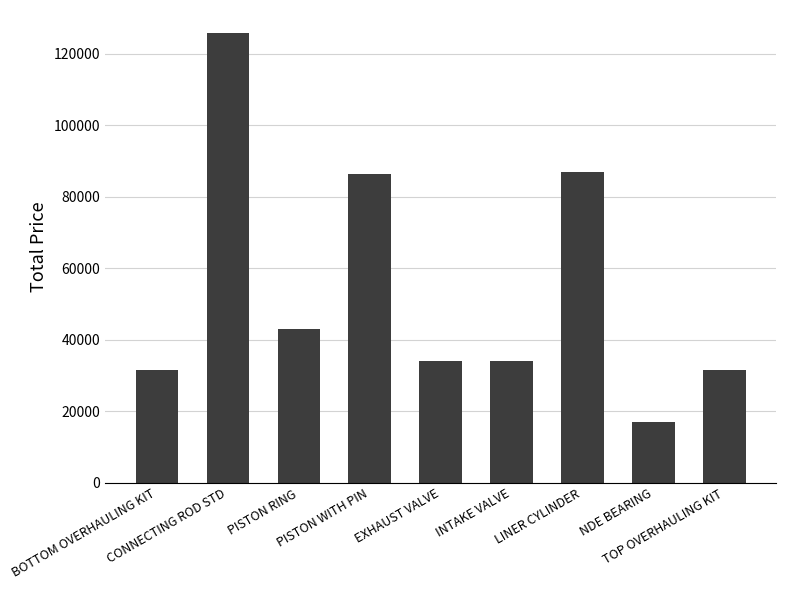

What is the difference between the maximum and minimum values?

109000